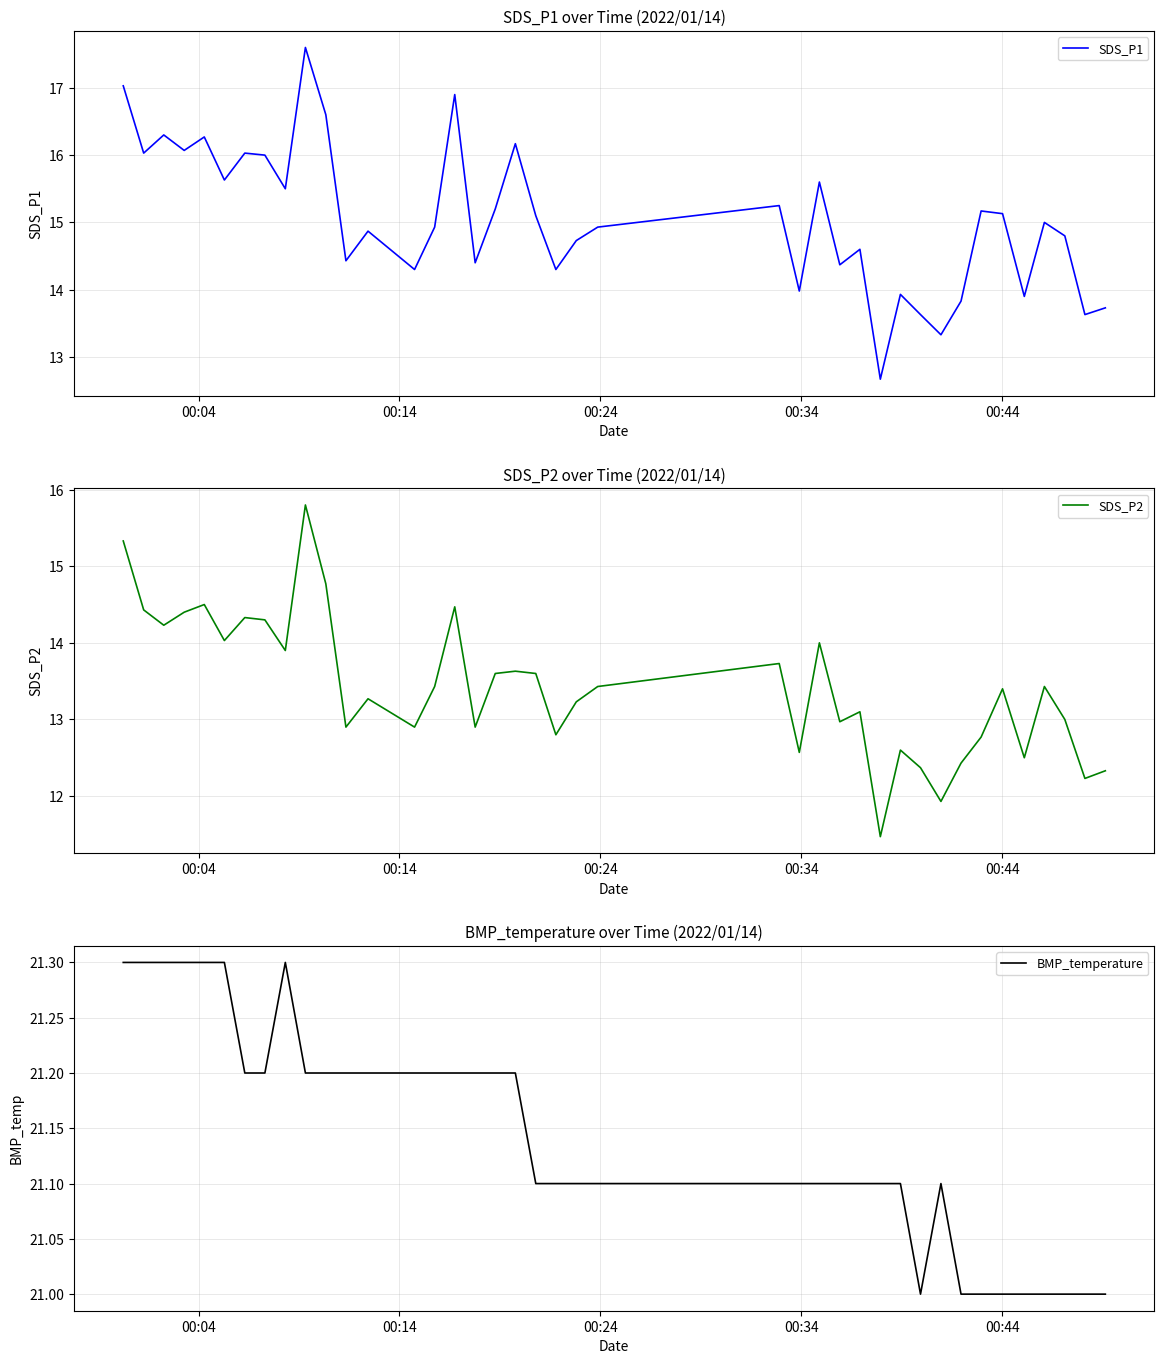

What is the highest value of the SDS_P1 series?

17.6